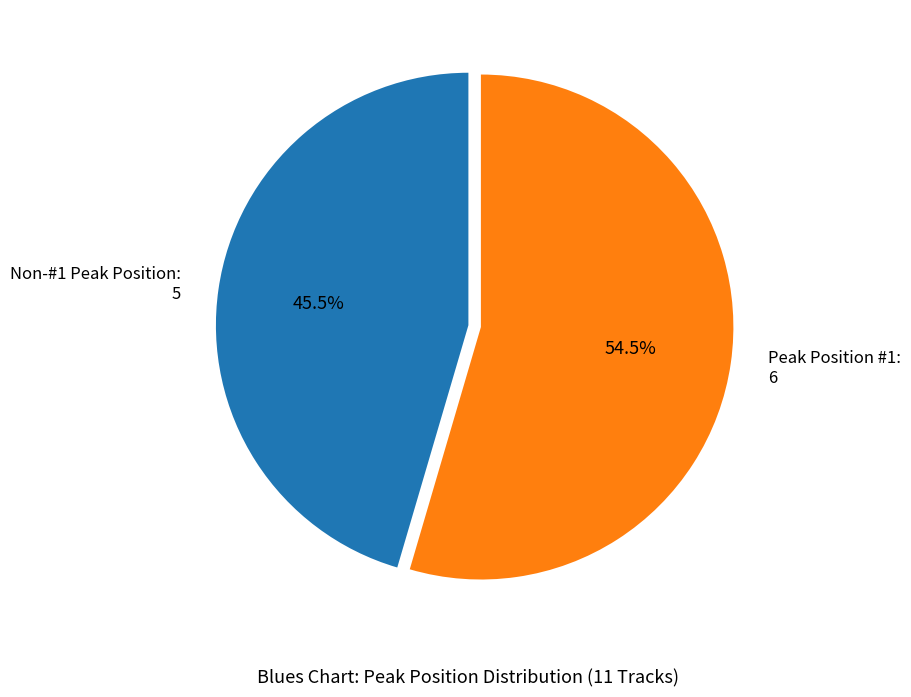

What is the smallest slice in the pie chart?

Non-#1 Peak Position: 5